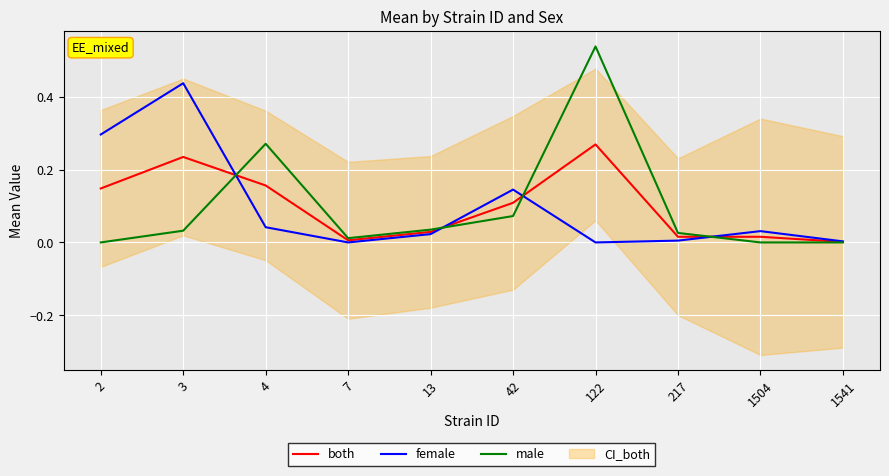

Is it true that male equals 0.1 at 42?

True